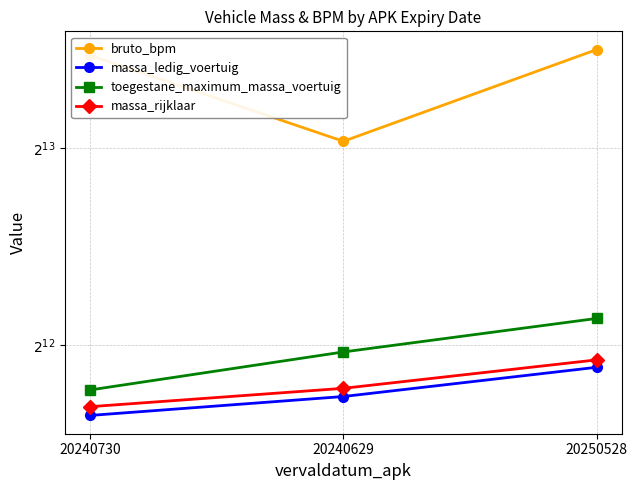

What value does the bruto_bpm series have at 20240629, to the nearest 100?

8400